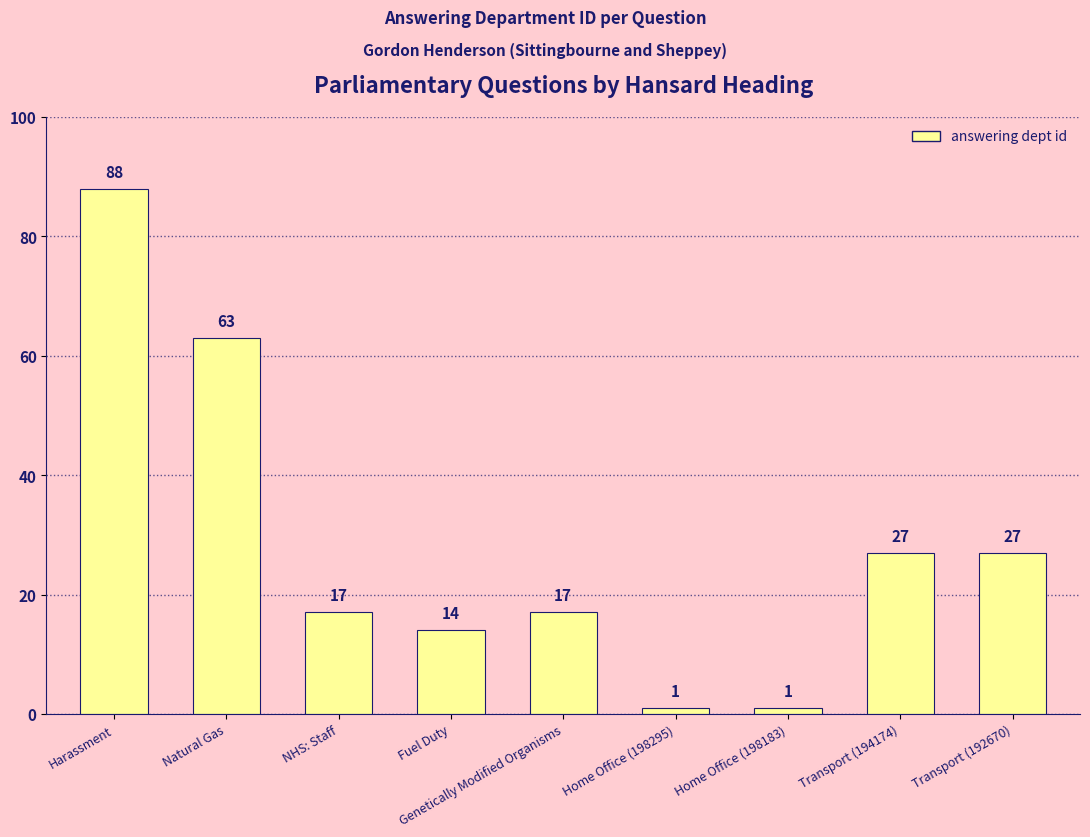

What position from the left is Harassment?

1